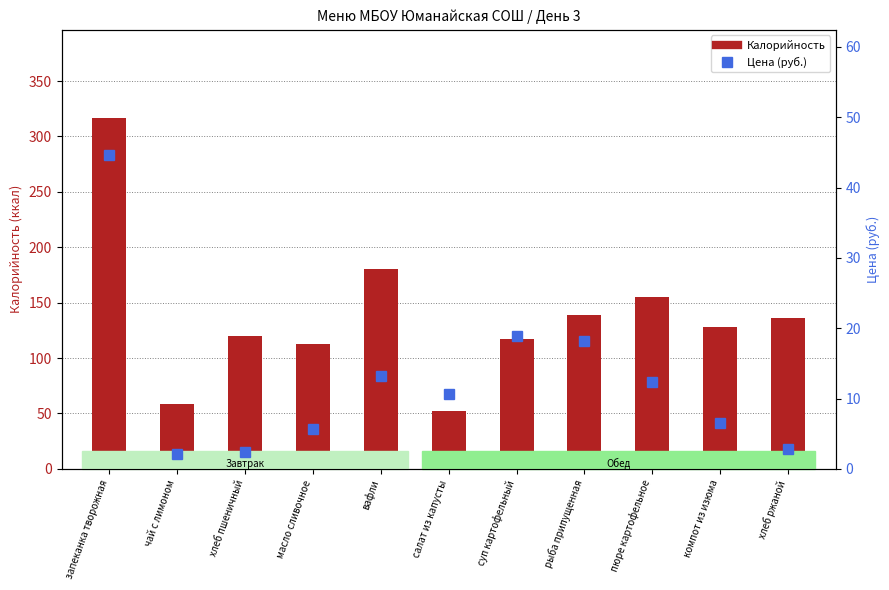

At which label does Калорийность first exceed 128?

запеканка творожная